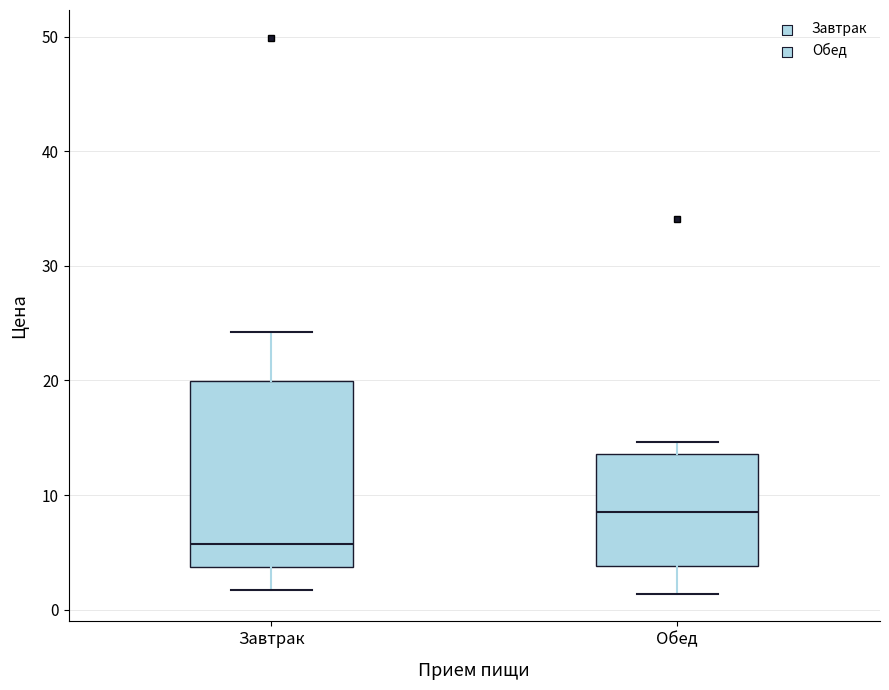

Where does the median line of the box for Обед sit on the y-axis? The values are not printed on the chart, so give them approximately, as read against the axis.

9